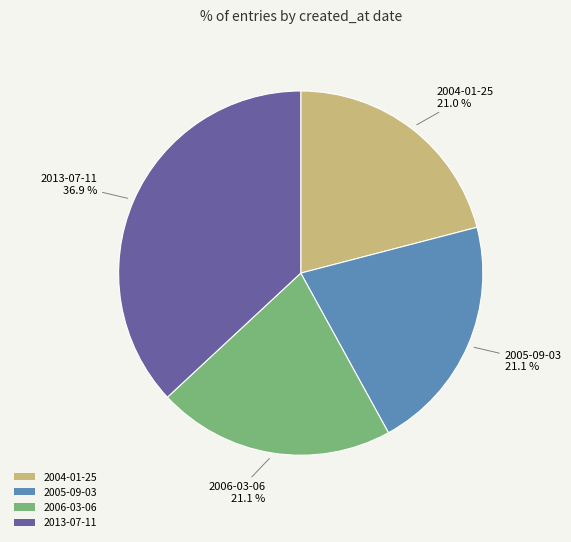

Does any single category account for the majority?

No